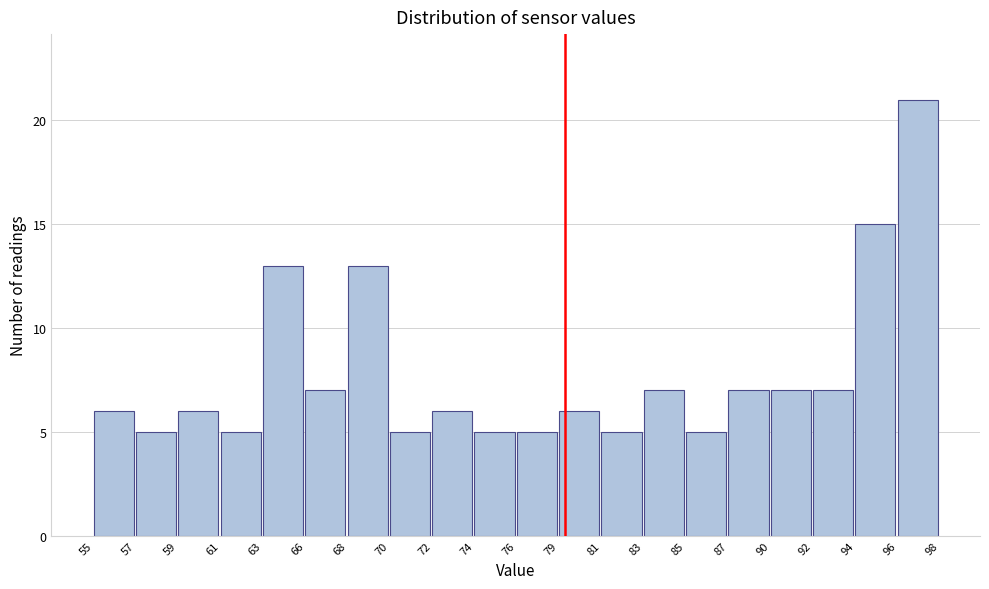

Reading left to right, transcribe all the data shown in this chart.

6	5	6	5	13	7	13	5	6	5	5	6	5	7	5	7	7	7	15	21